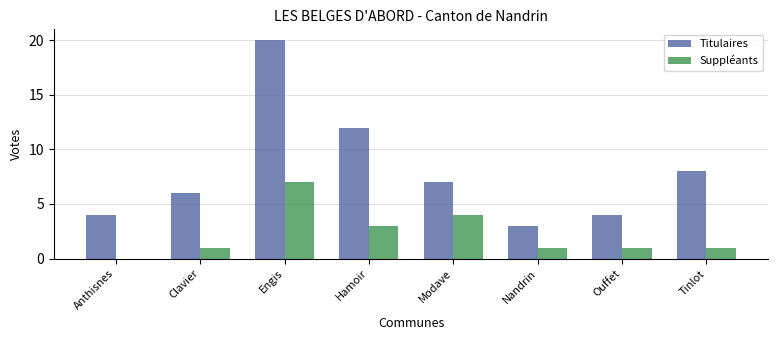

Is the value of Suppléants at Anthisnes greater than the value of Titulaires at Tinlot?

No